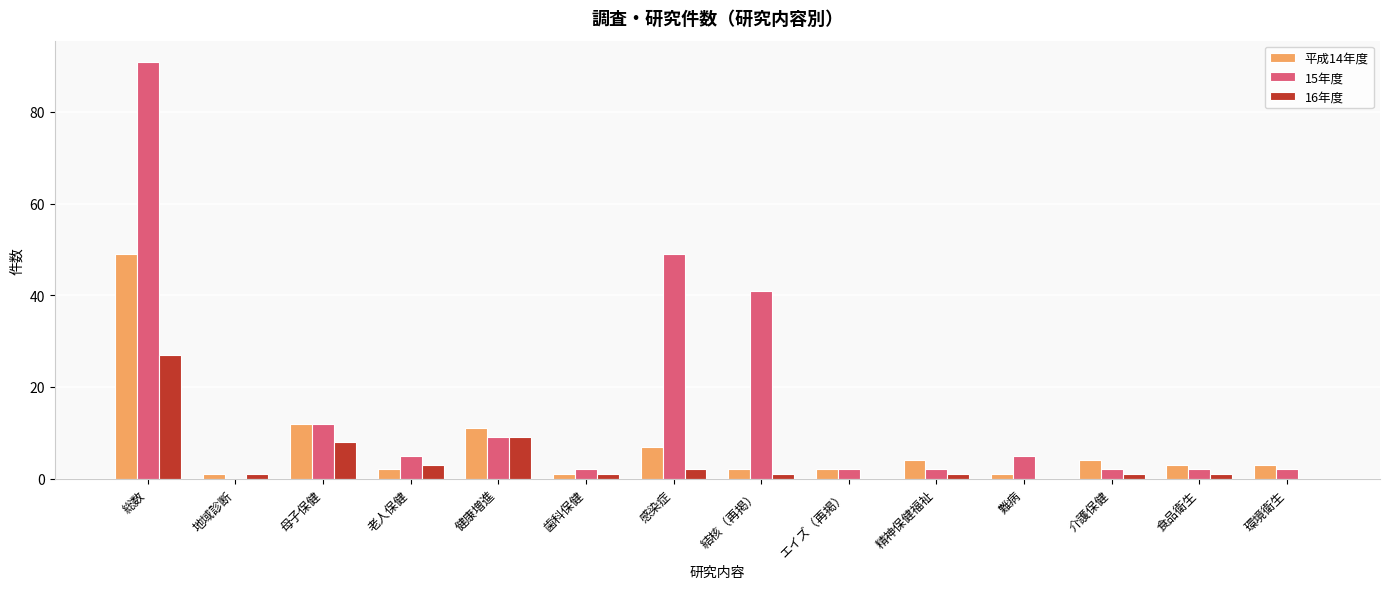

What is the sum of all 15年度 values?

224